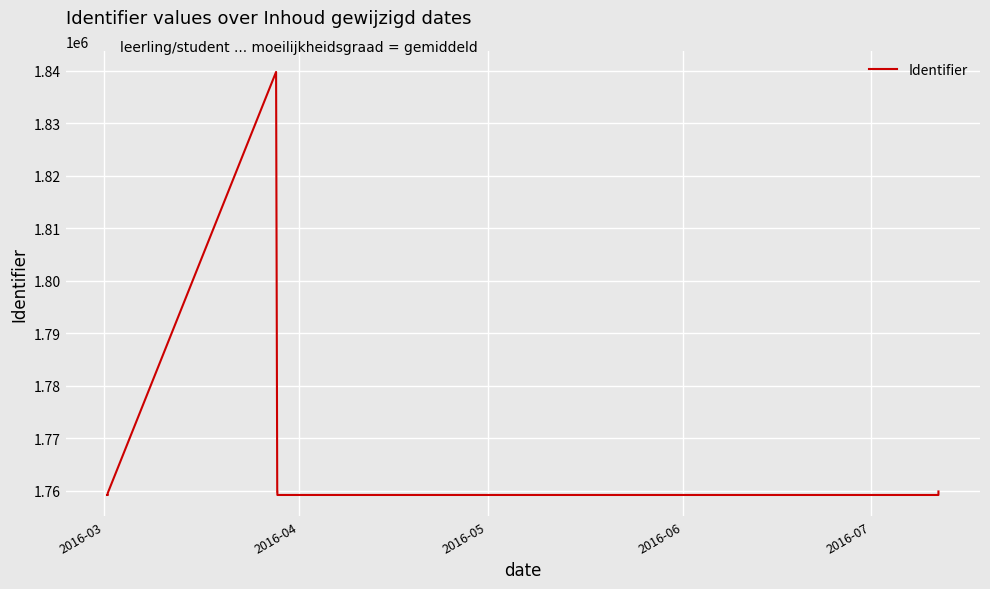

Count the number of categories in the chart.

16